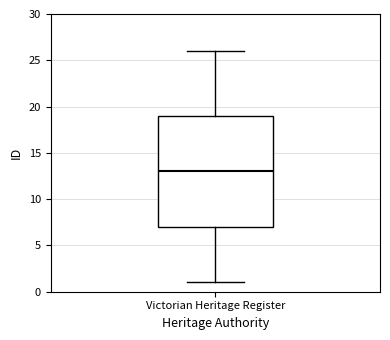

Read this box plot against the y-axis: the position of the median line, the range covered by the box, and the ends of both whiskers. The values are not printed on the chart, so give them approximately, as read against the axis.

median 13, box 7 to 19, whiskers 1 to 26